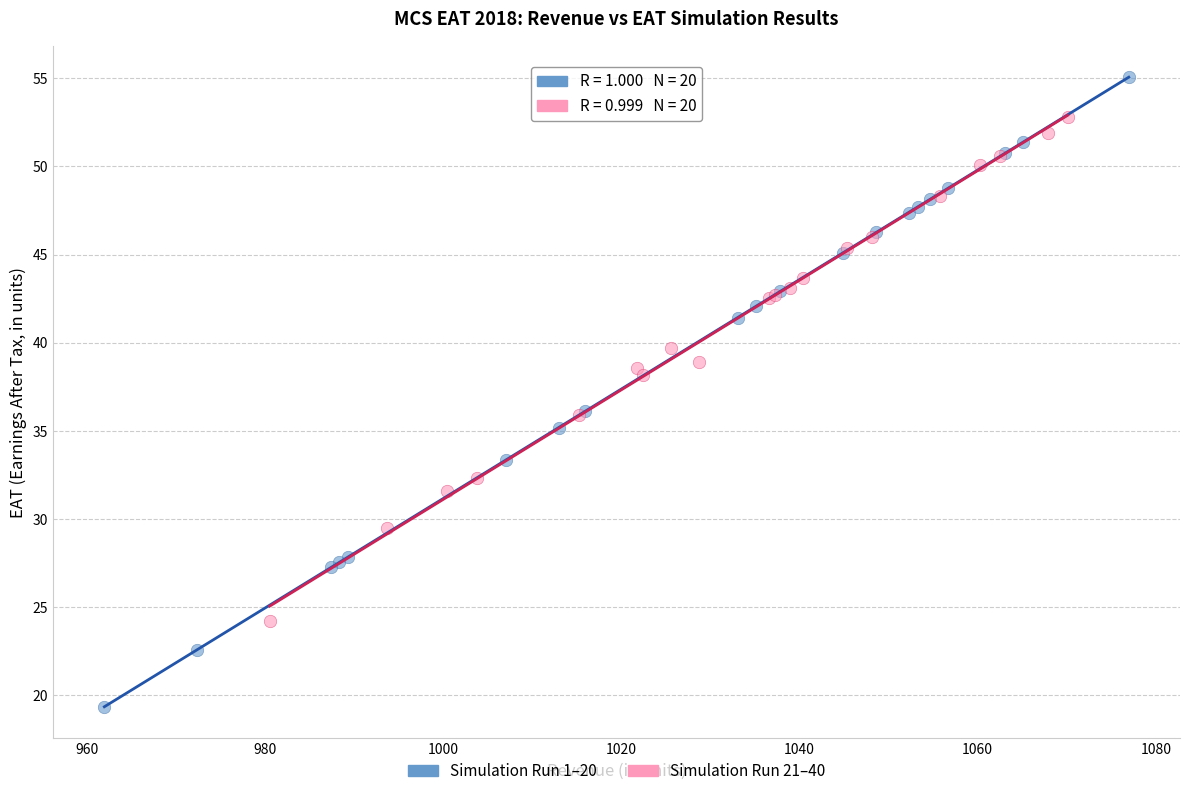

Which series has the largest Y range (max minus min)?

Simulation Run 1–20